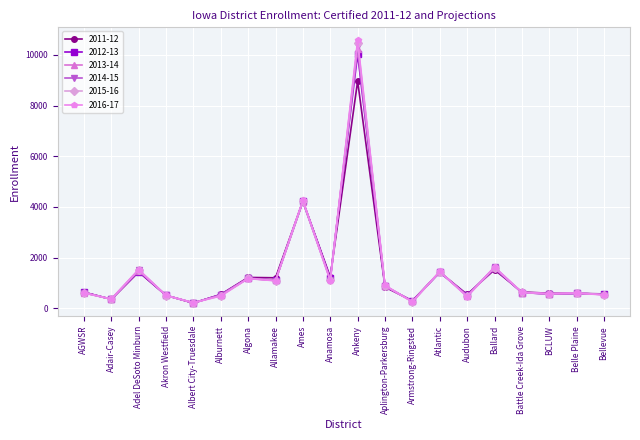

Where is the first local minimum for 2012-13?

Adair-Casey